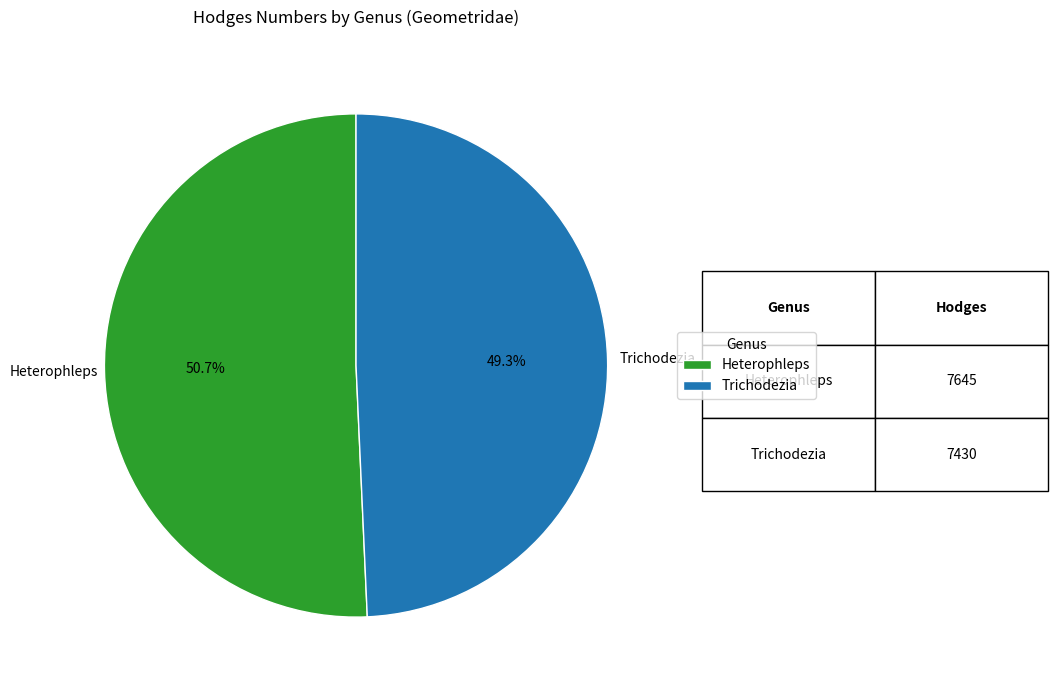

What percentage is the Heterophleps slice, to the nearest percent?

51%